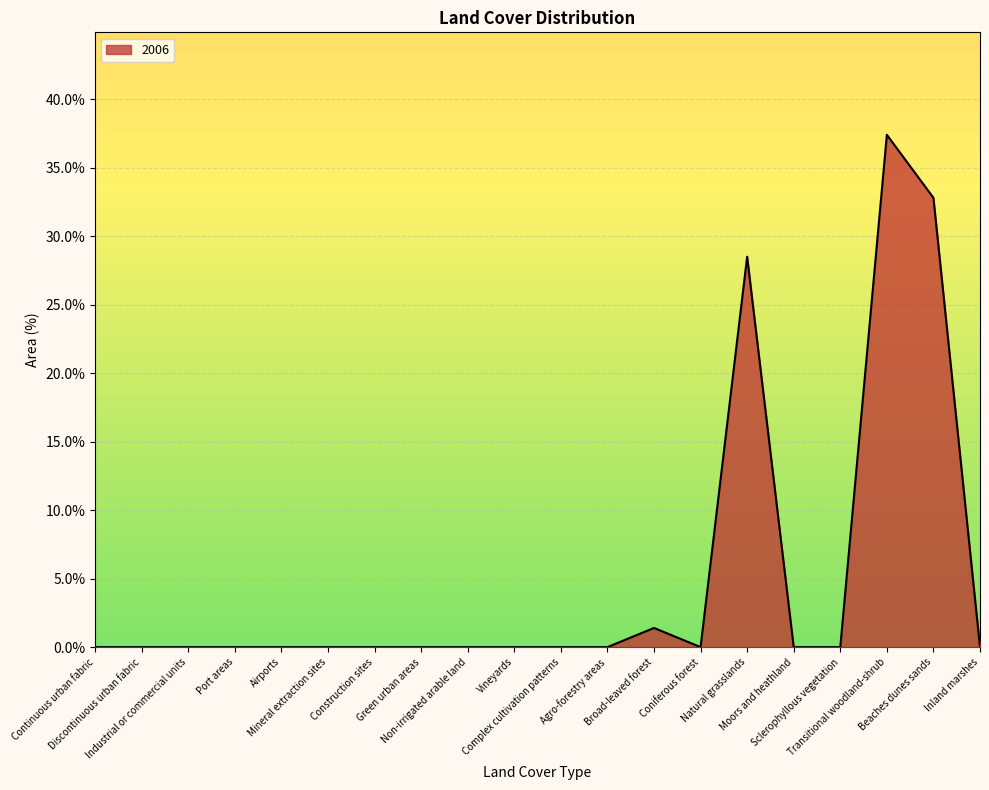

What is the greatest value displayed?

37.4